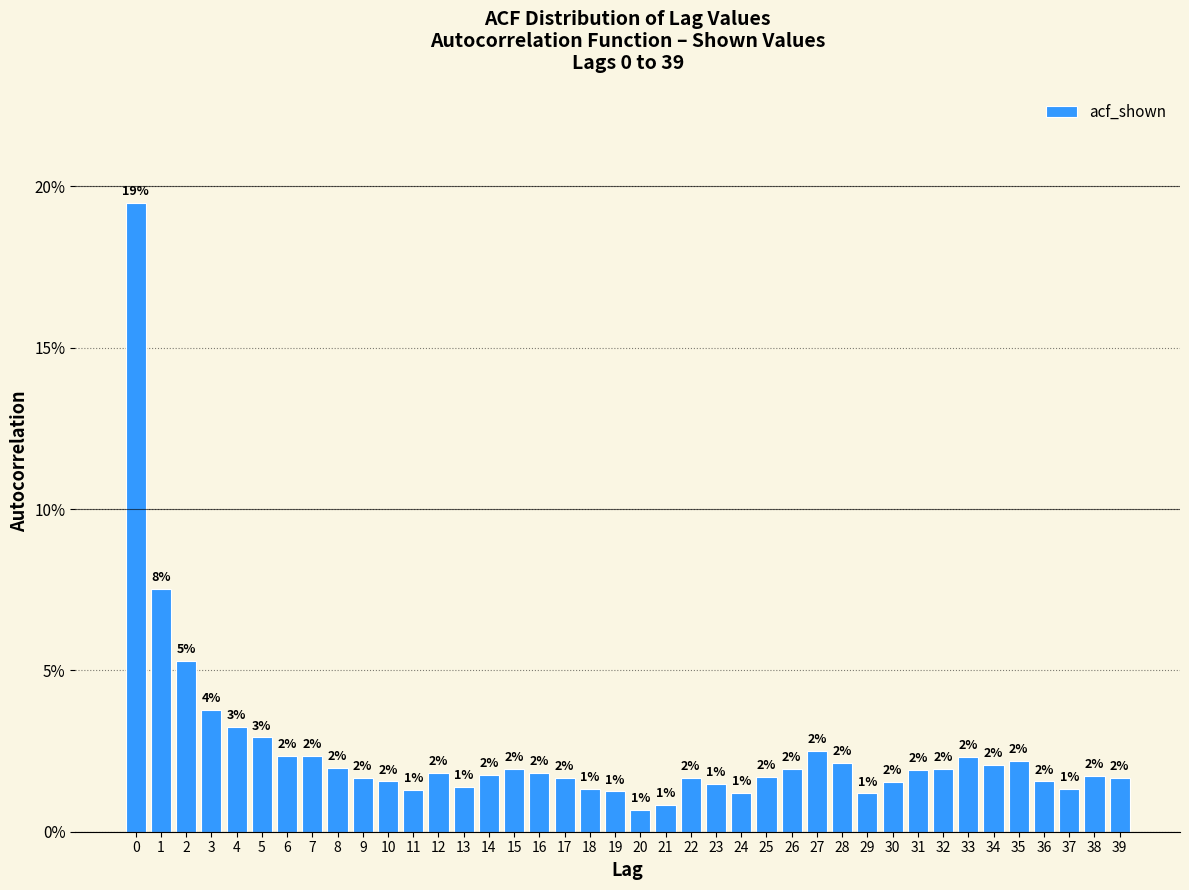

The chart shows a value of 1.9 at 31. True or false?

True